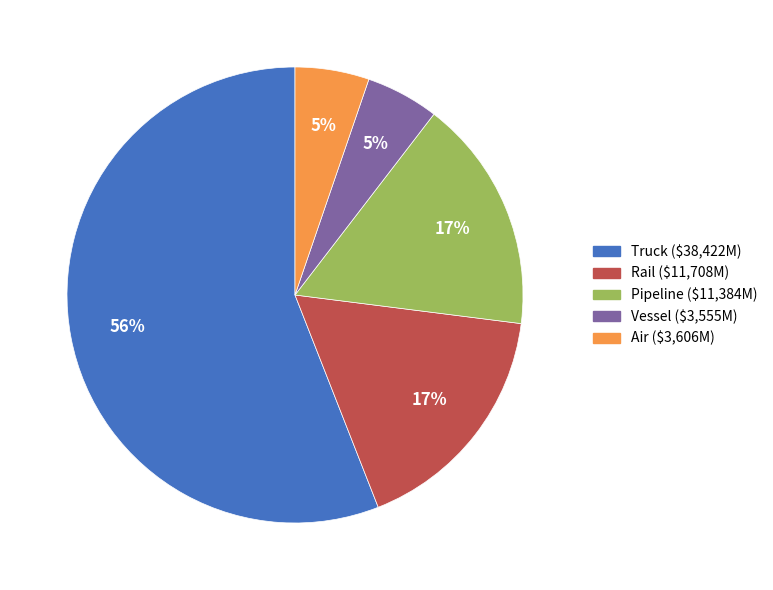

To the nearest percent, what is the combined percentage of Truck and Pipeline?

73%